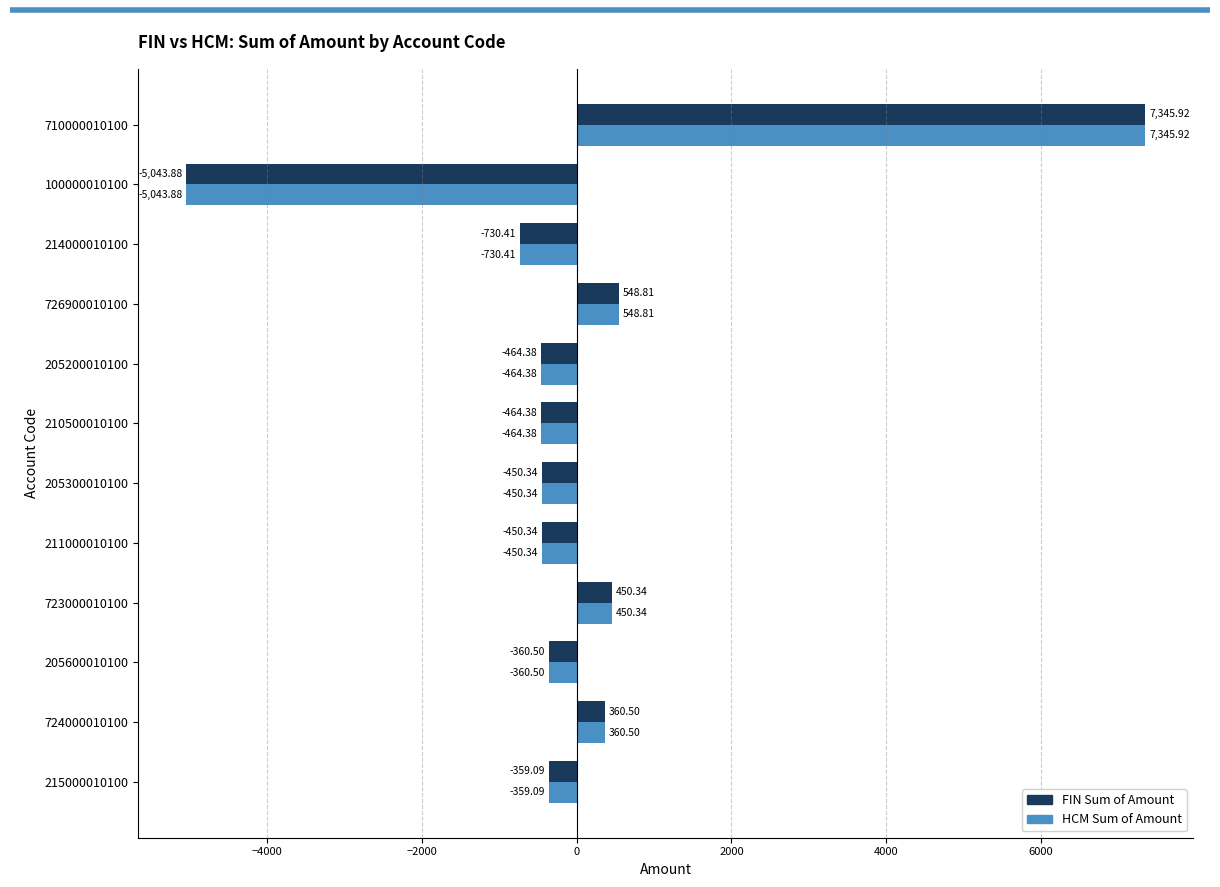

At which category is the sum across all series the highest?

710000010100